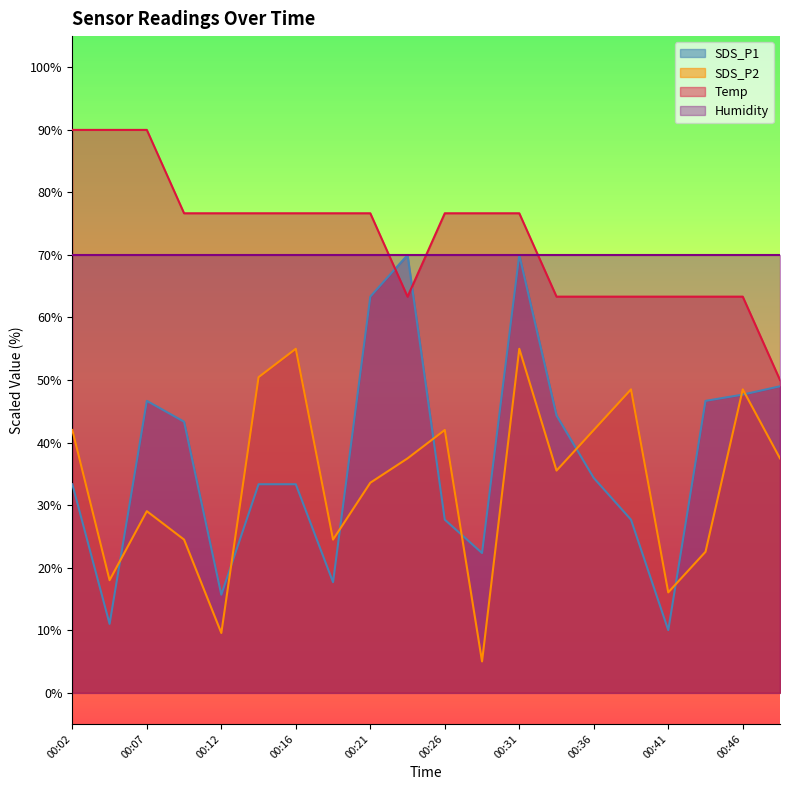

How many data points does each series have?

20